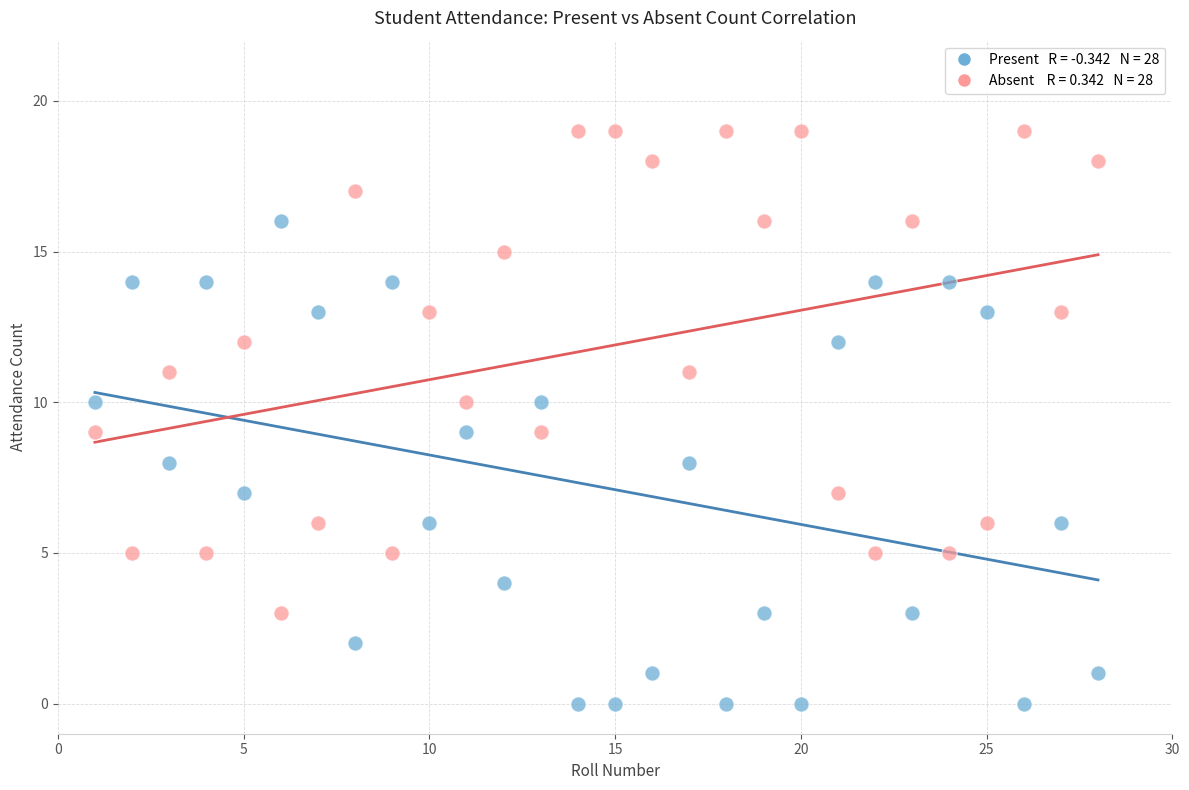

Across all data points, what is the range of X values (max minus min)?

27